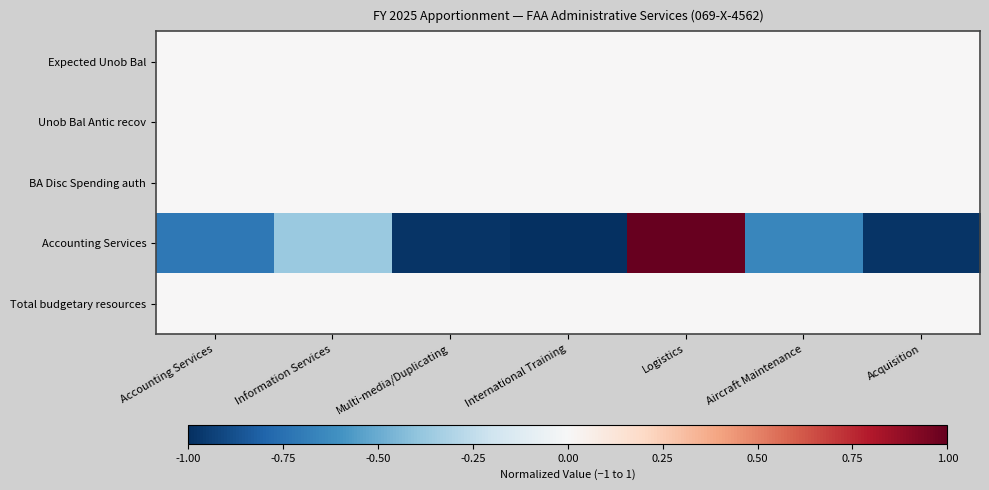

Reading left to right, what are all the values shown in this chart?

Expected Unob Bal: Accounting Services=0.0	Information Services=0.0	Multi-media/Duplicating=0.0	International Training=0.0	Logistics=0.0	Aircraft Maintenance=0.0	Acquisition=0.0
Unob Bal Antic recov: Accounting Services=0.0	Information Services=0.0	Multi-media/Duplicating=0.0	International Training=0.0	Logistics=0.0	Aircraft Maintenance=0.0	Acquisition=0.0
BA Disc Spending auth: Accounting Services=0.0	Information Services=0.0	Multi-media/Duplicating=0.0	International Training=0.0	Logistics=0.0	Aircraft Maintenance=0.0	Acquisition=0.0
Accounting Services: Accounting Services=-0.7	Information Services=-0.4	Multi-media/Duplicating=-1.0	International Training=-1.0	Logistics=1.0	Aircraft Maintenance=-0.6	Acquisition=-1.0
Total budgetary resources: Accounting Services=0.0	Information Services=0.0	Multi-media/Duplicating=0.0	International Training=0.0	Logistics=0.0	Aircraft Maintenance=0.0	Acquisition=0.0